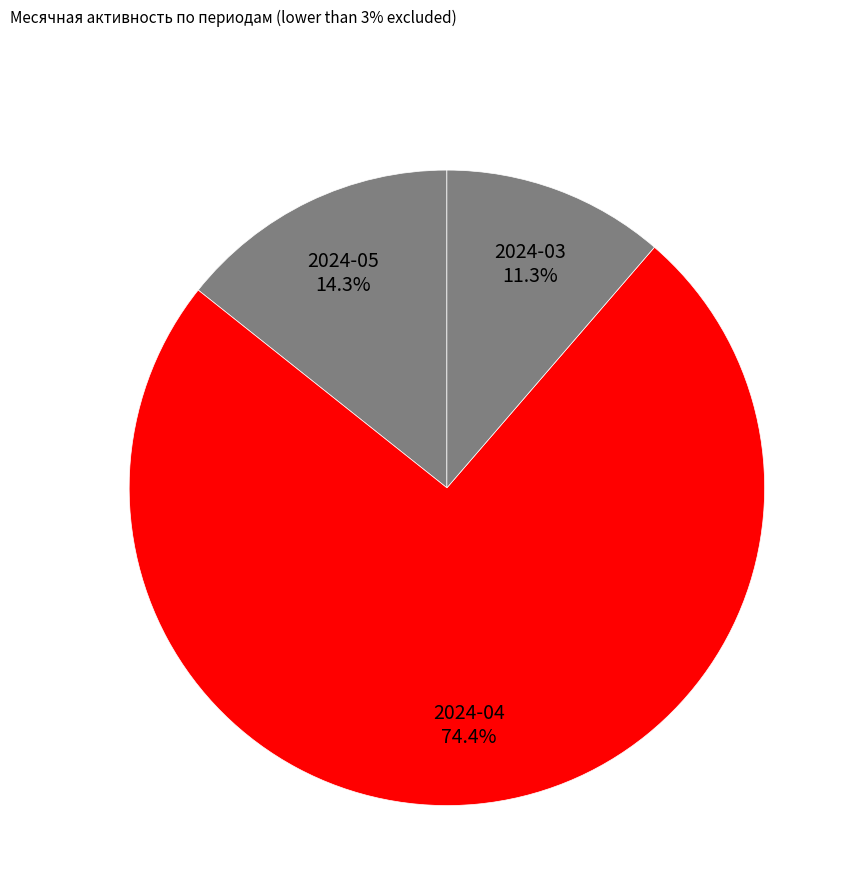

What is the ratio of the value at 2024-03 to the value at 2024-05?

0.8